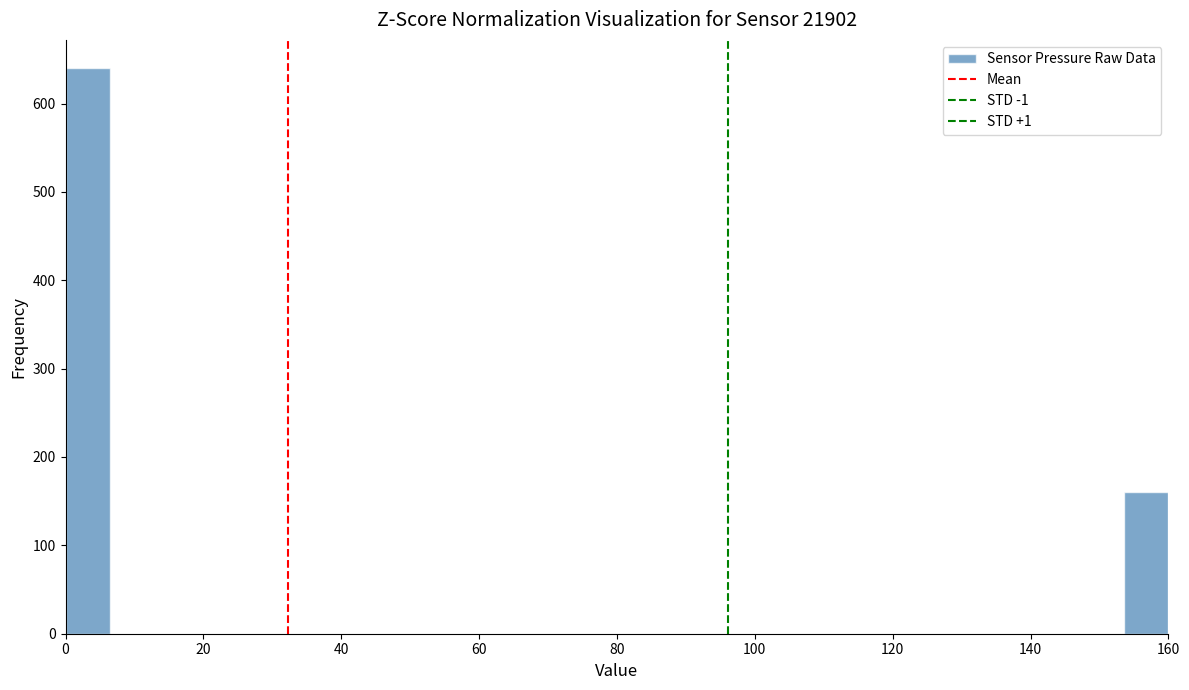

Read against the x-axis, roughly where is the centre of the tallest bar?

4